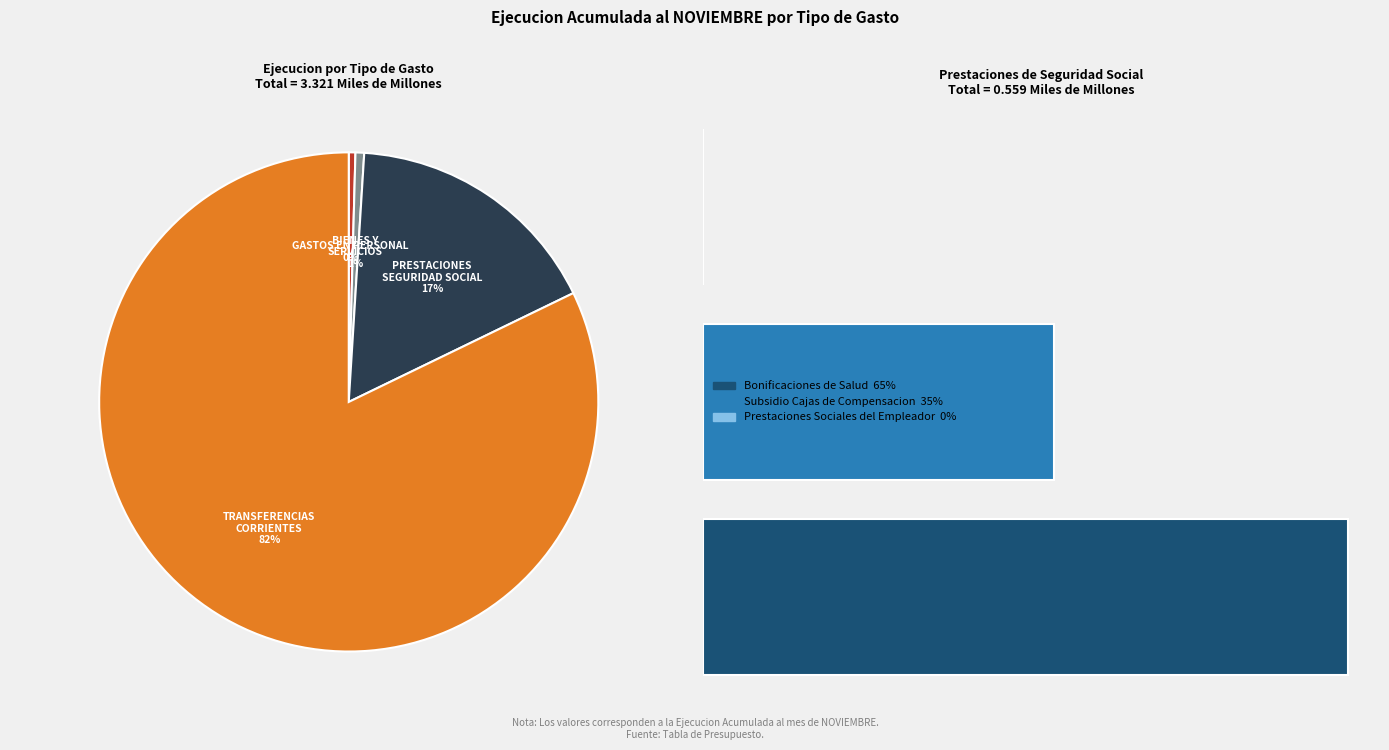

True or false: BIENES Y SERVICIOS DE CONSUMO accounts for 27% of the total.

False